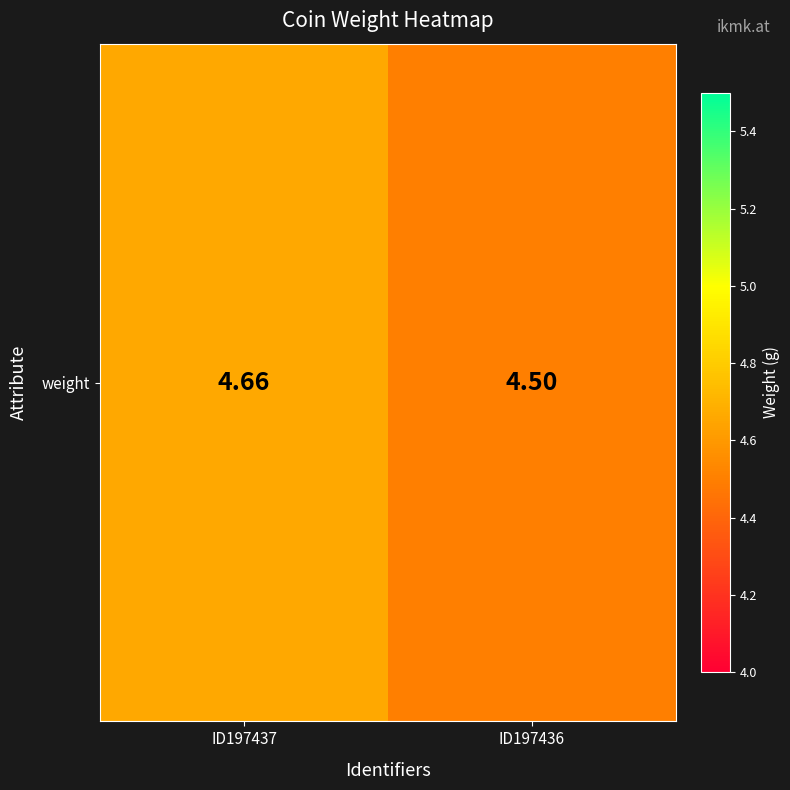

Which category has the highest value across all series?

ID197437